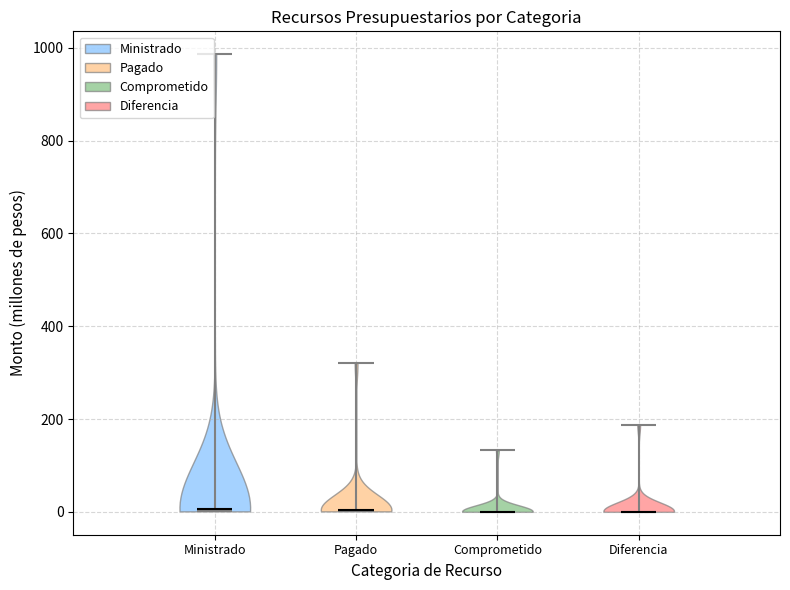

Reading left to right, read every violin against the y-axis: where its median line is, and the lowest and highest points it reaches. The values are not printed on the chart, so give them approximately, as read against the axis.

Ministrado: median line 0, lowest point 0, highest point 980
Pagado: median line 0, lowest point 0, highest point 320
Comprometido: median line 0, lowest point 0, highest point 140
Diferencia: median line 0, lowest point 0, highest point 180